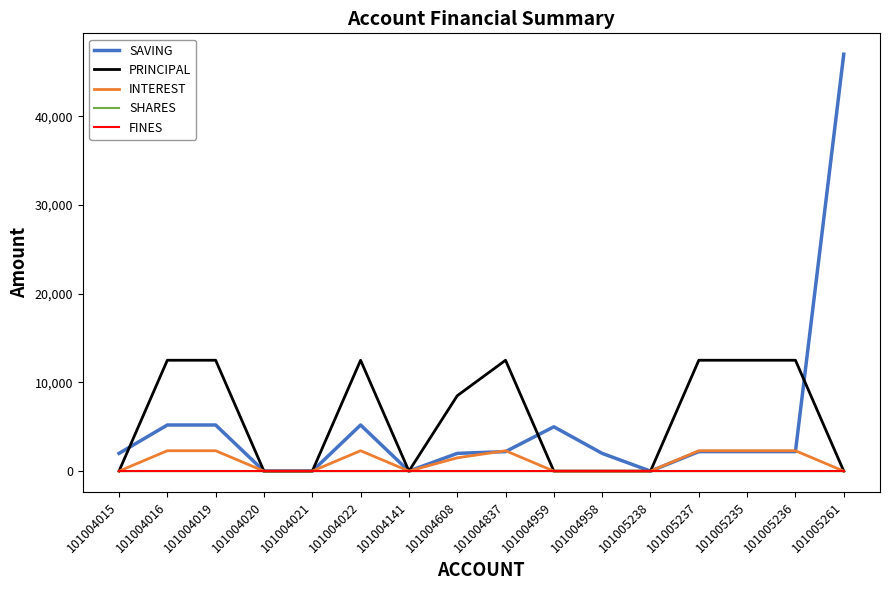

What is the maximum value shown in the chart?

47000